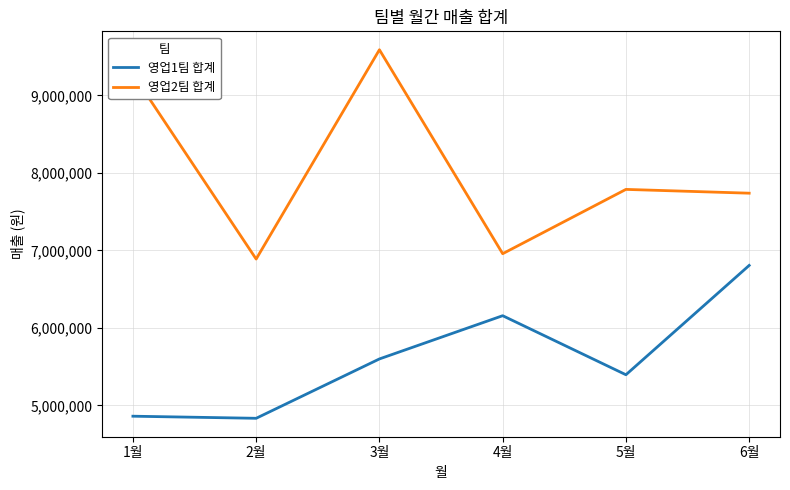

True or false: 영업2팀 합계 and 영업1팀 합계 intersect in this chart.

False